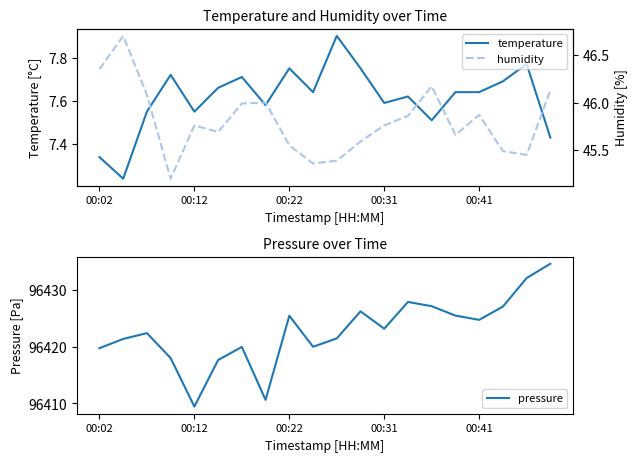

The pressure series shows 37817.8 at 00:22. True or false?

False